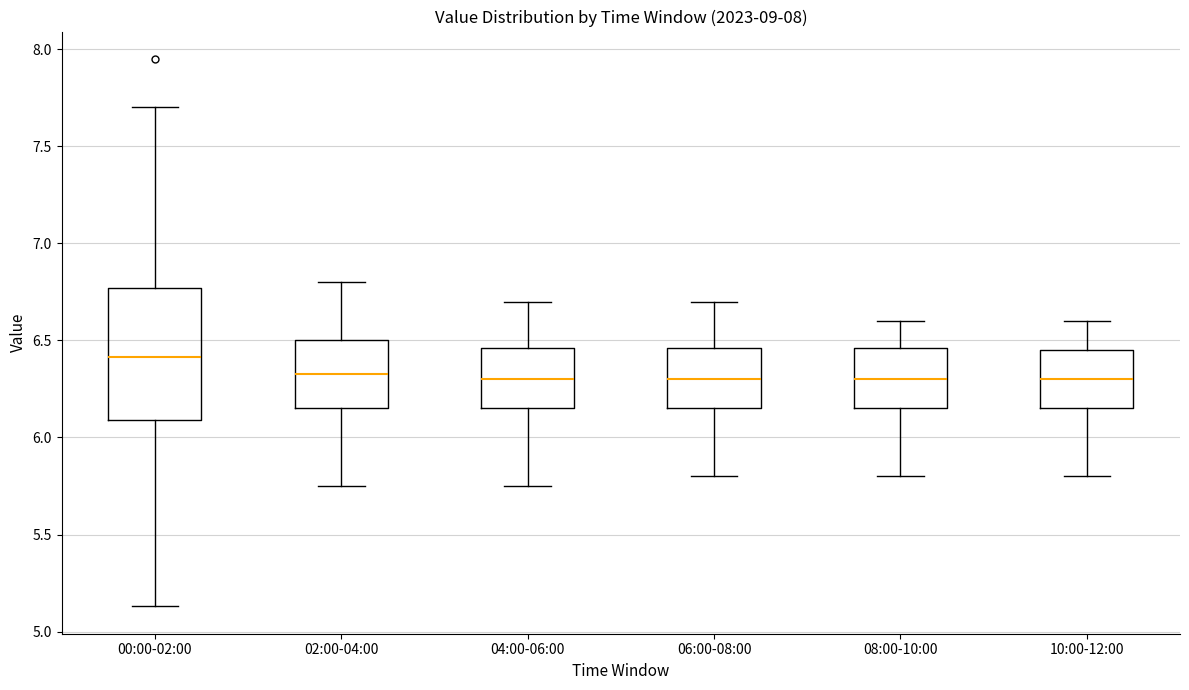

Which box is the tallest, from its lower edge to its upper edge?

00:00-02:00